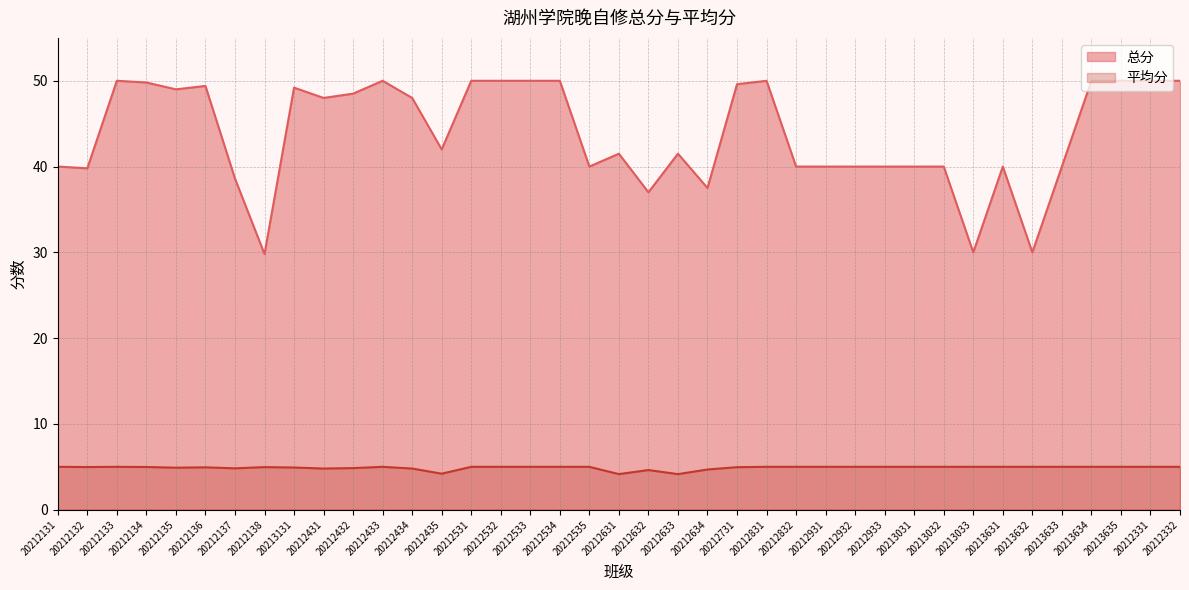

How many data points does each series have?

39